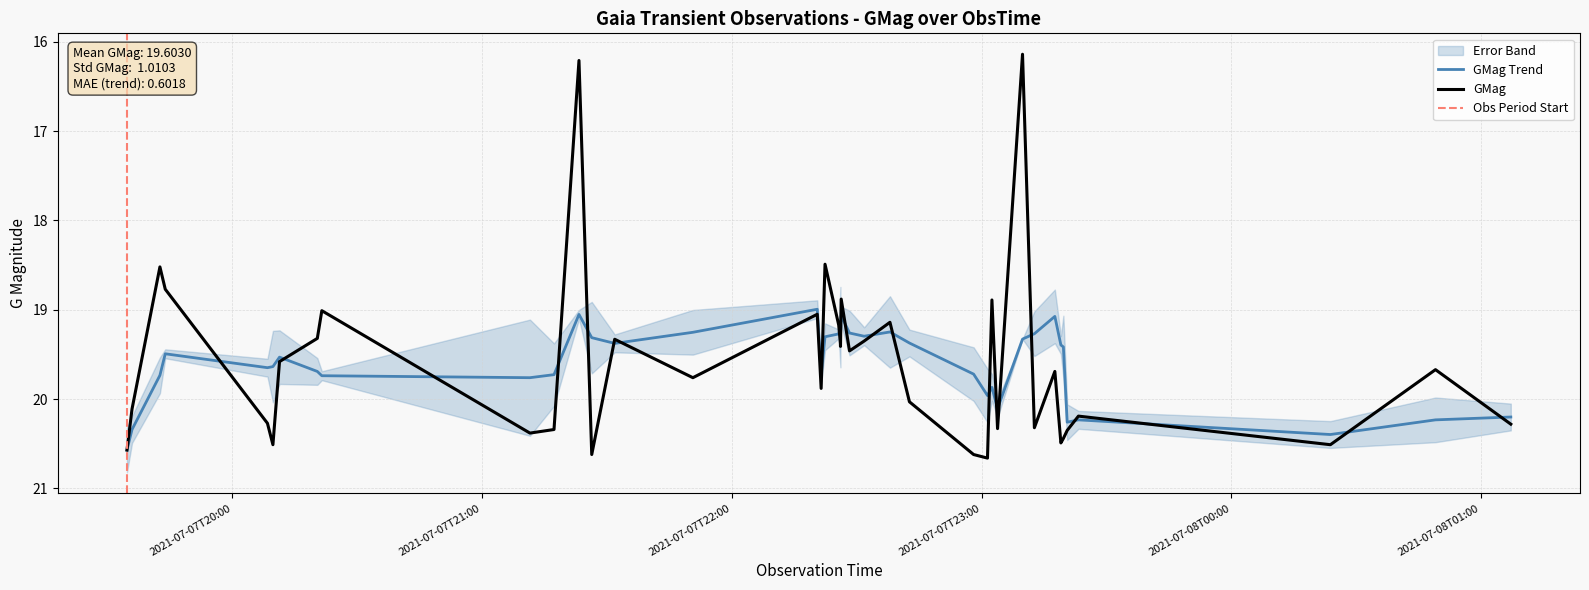

What position from the left is 2021-07-07T23:02:29?

29